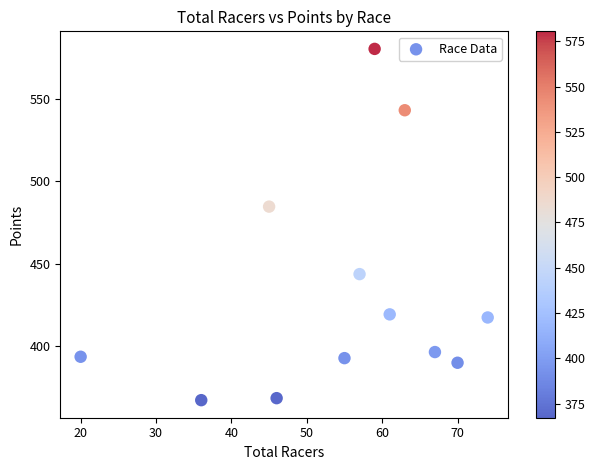

What Y value in the scatter plot is closest to 473?

484.7